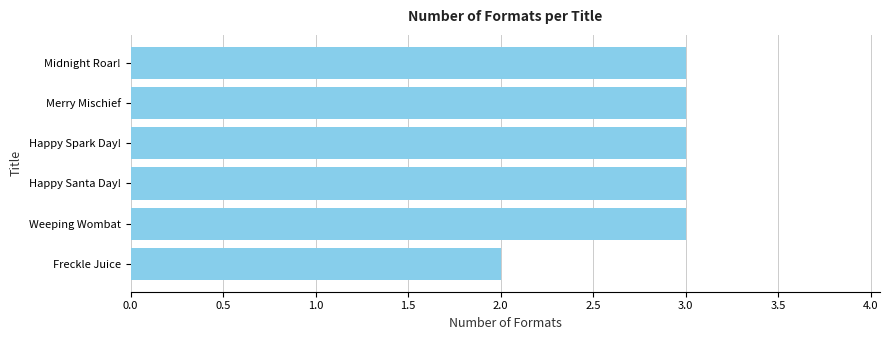

What position from the top is Freckle Juice?

6